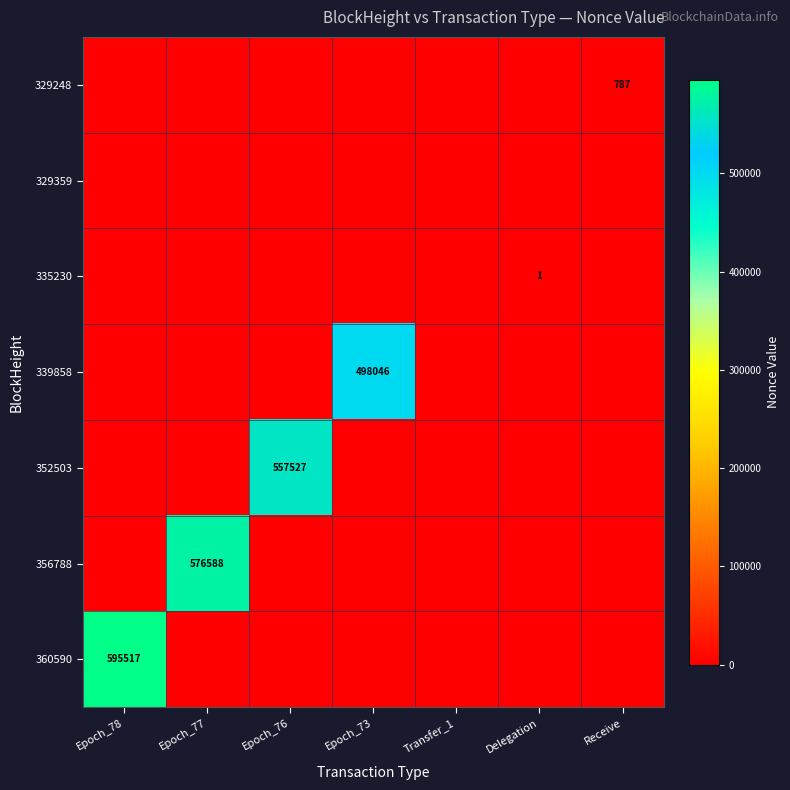

Which has a higher value, Receive or Delegation?

Receive